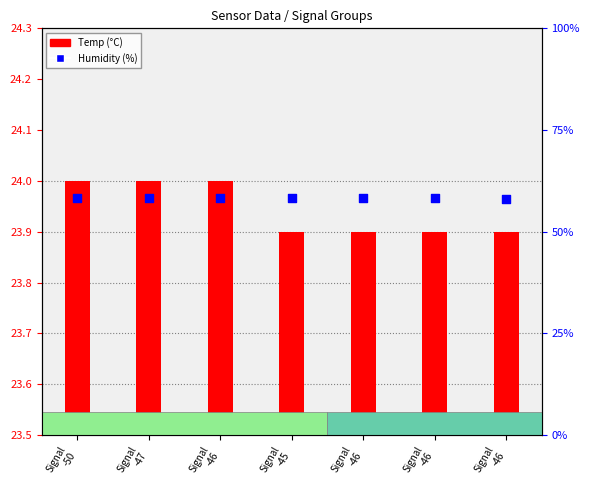

At which category is the sum across all series the highest?

Signal
-50